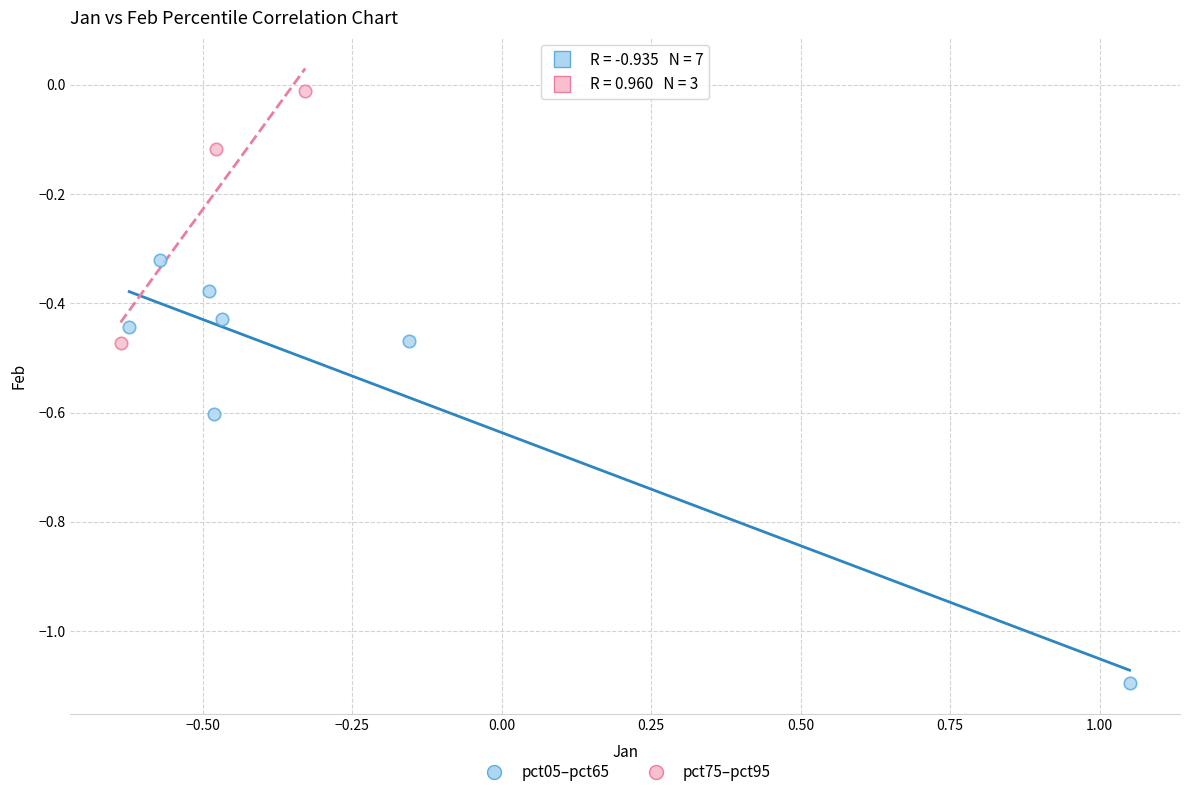

Which series contains the lowest Y value?

pct05–pct65